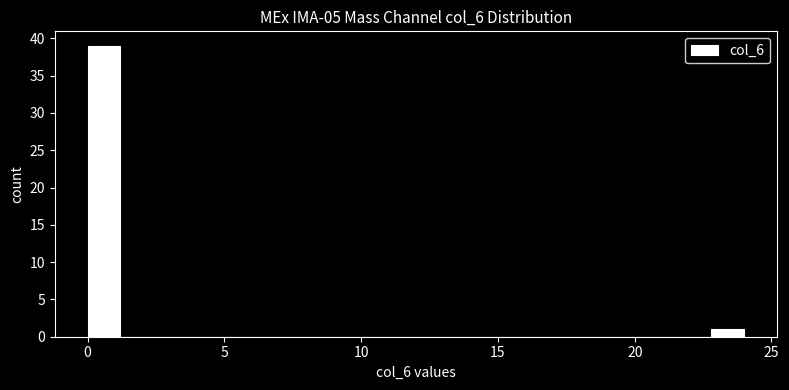

Read against the x-axis, roughly where is the centre of the tallest bar?

0.5